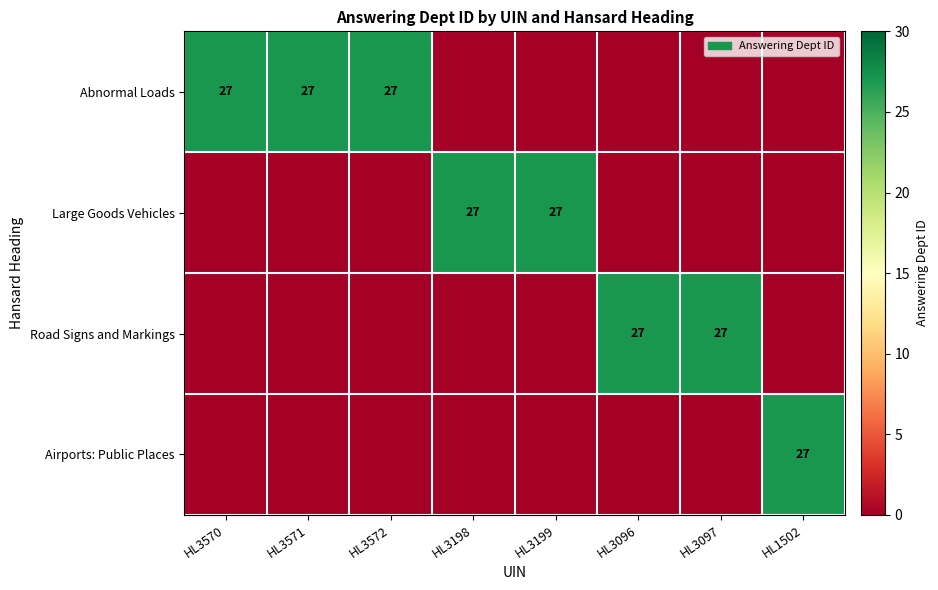

Count the number of categories in the chart.

8